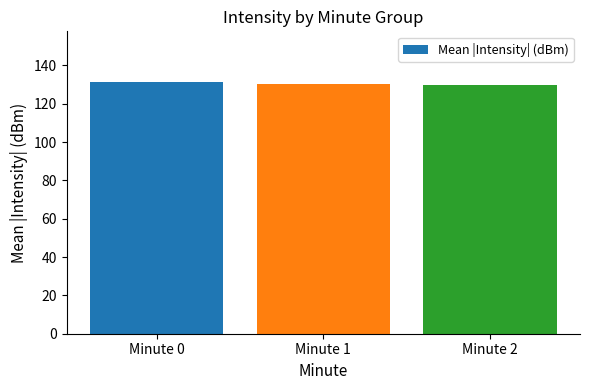

What is the smallest value displayed?

130.0